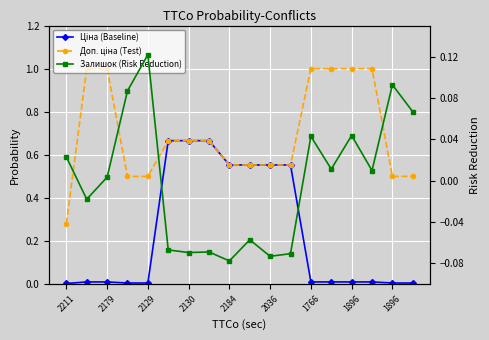

What value does the Ціна (Baseline) series have at 11?

0.6